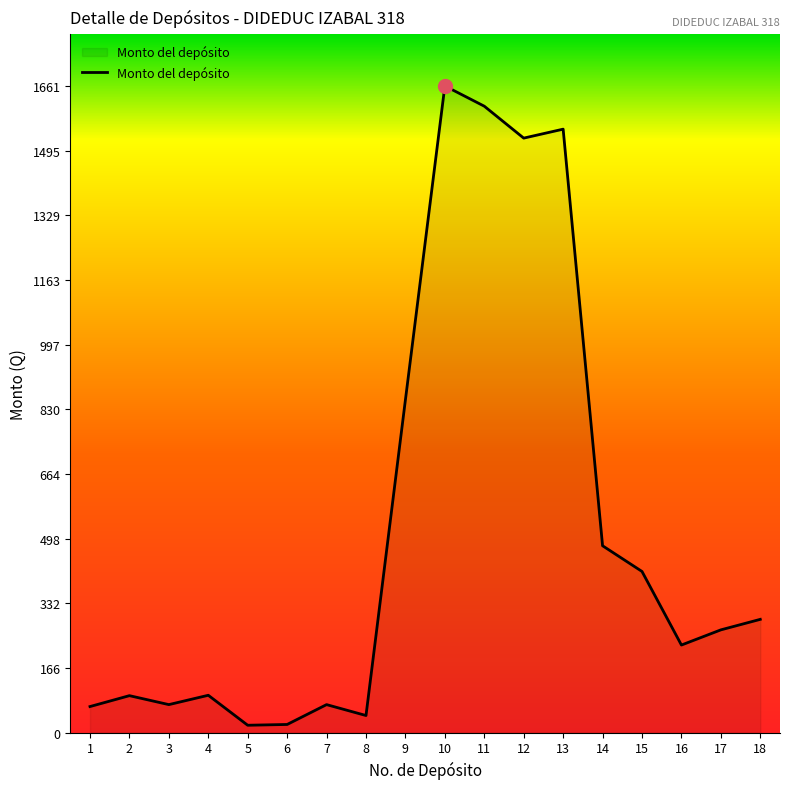

What is the difference between the values at 4 and 11?

1513